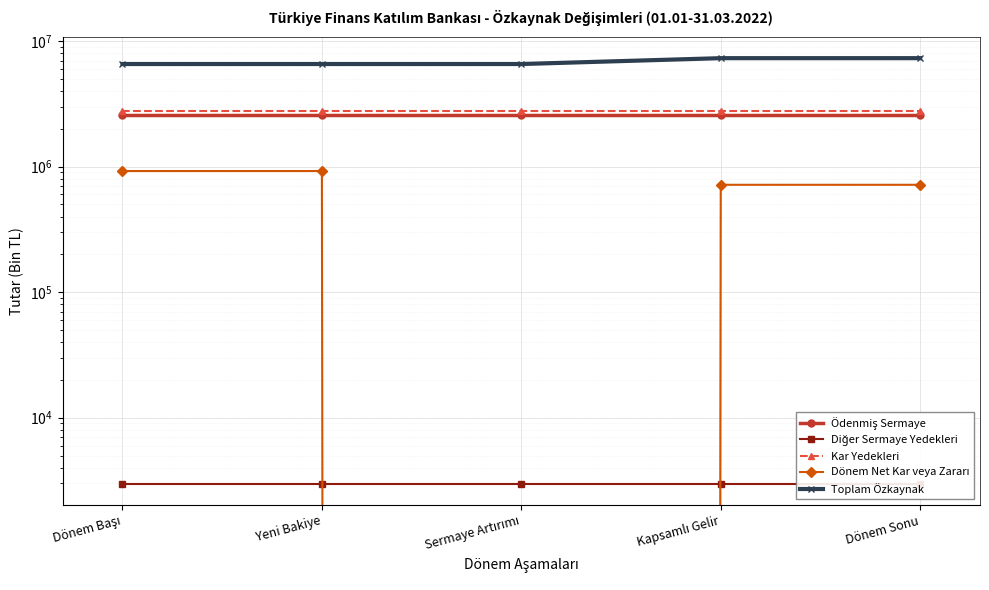

True or false: Kar Yedekleri and Ödenmiş Sermaye intersect in this chart.

False